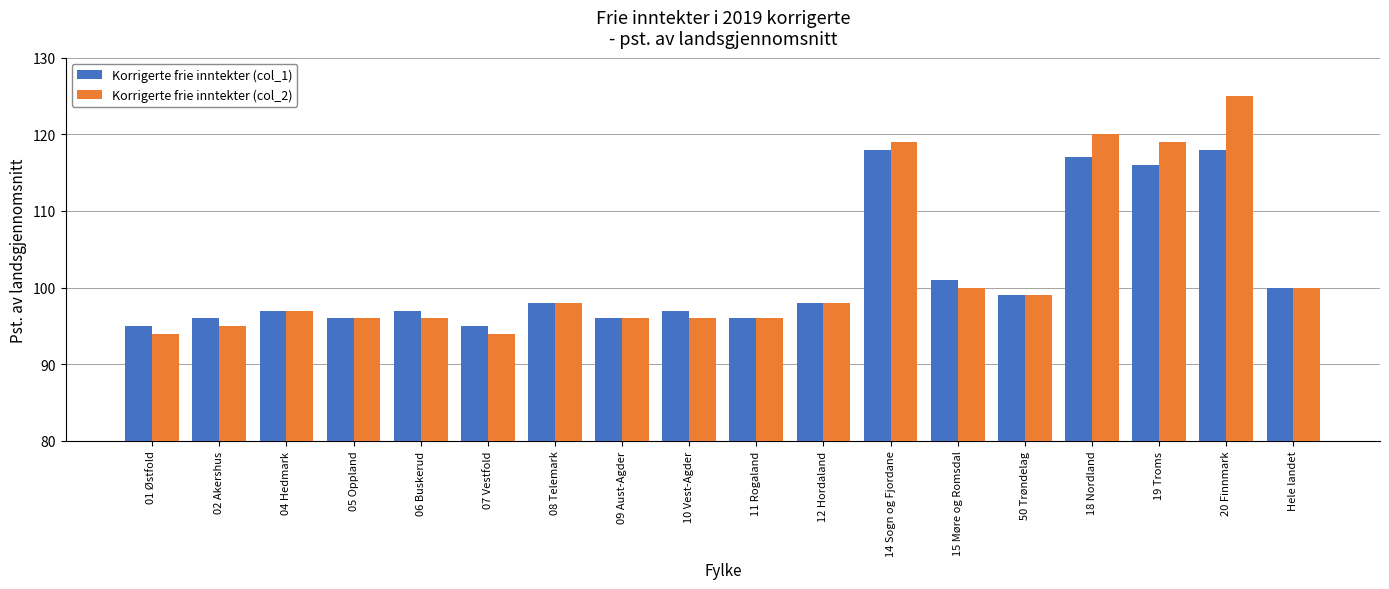

Is it true that Korrigerte frie inntekter (col_2) equals 28 at 11 Rogaland?

False